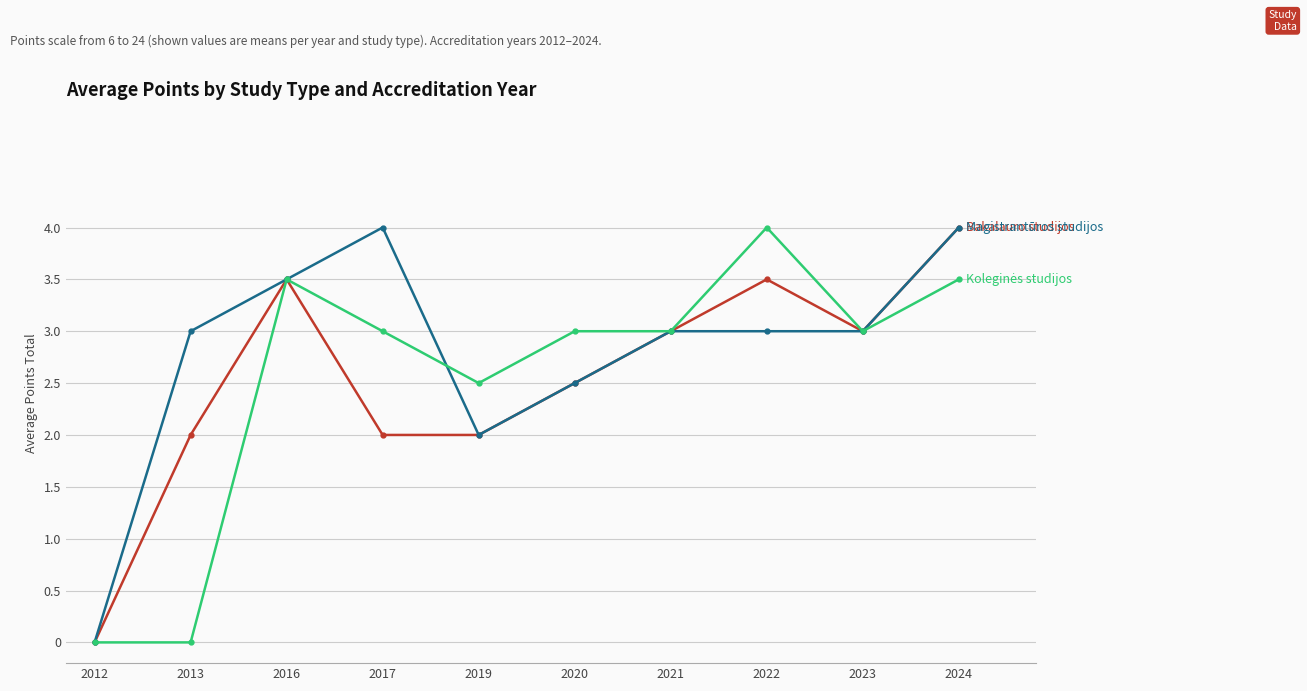

What is the spread (max minus min) of values at 2024?

0.5